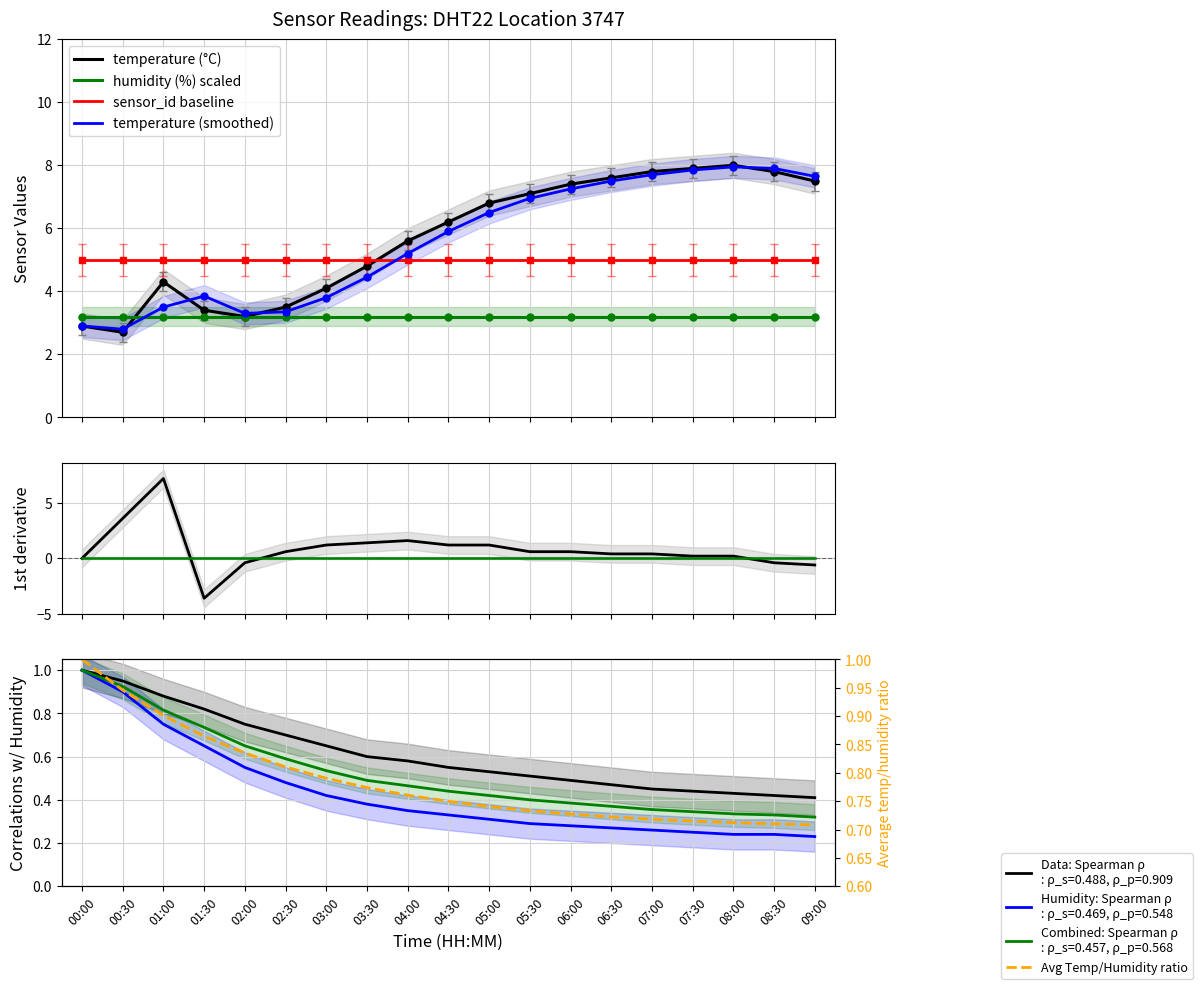

Which has a higher value, 06:30 or 03:00?

06:30